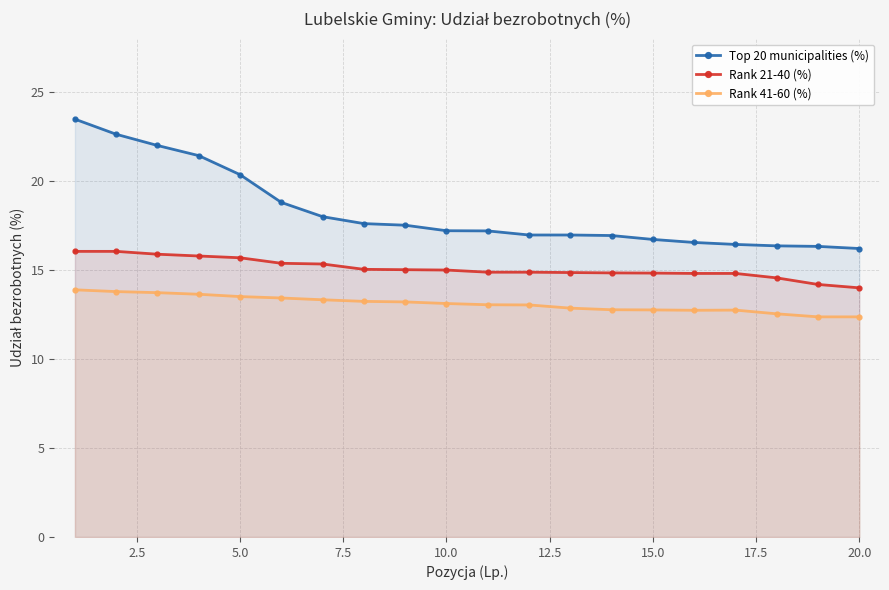

Count the number of data series in this chart.

3